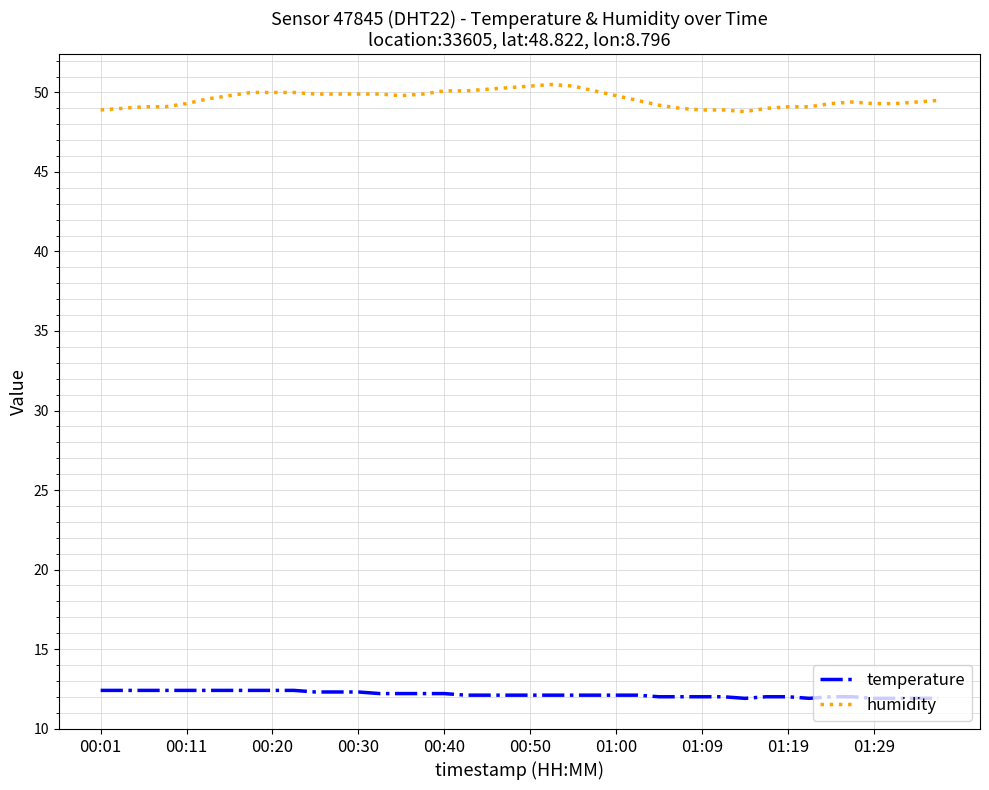

Rank the series by their maximum value, from lowest to highest.

temperature, humidity